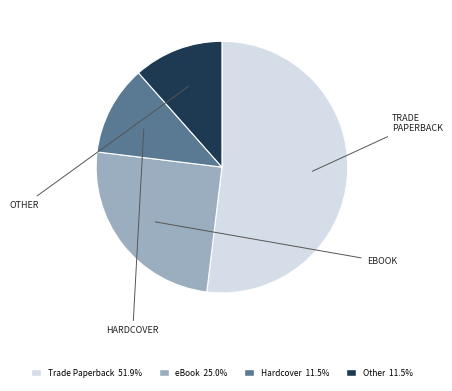

Which category has the biggest portion of the pie?

Trade Paperback